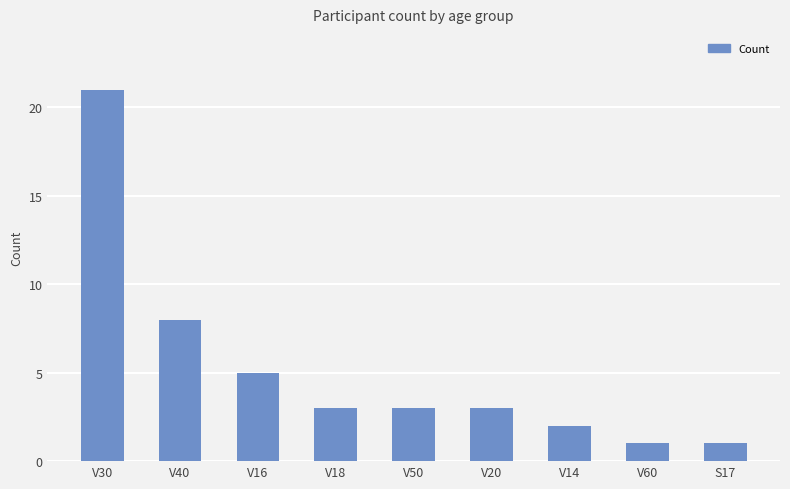

What value does the data have at S17?

1